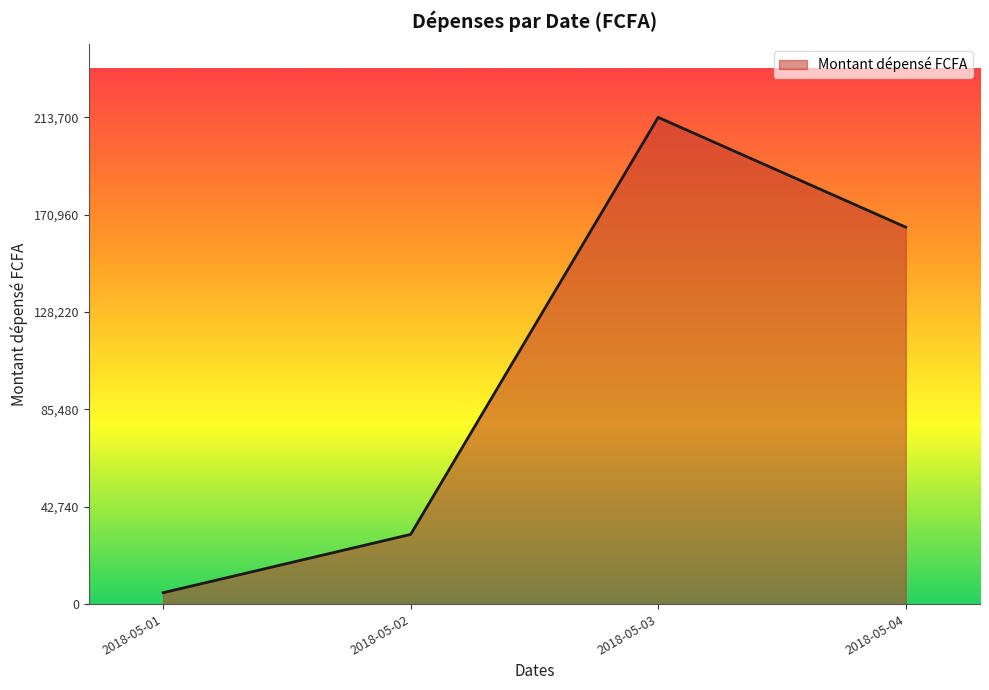

List the labels in order of value, largest first.

2018-05-03, 2018-05-04, 2018-05-02, 2018-05-01